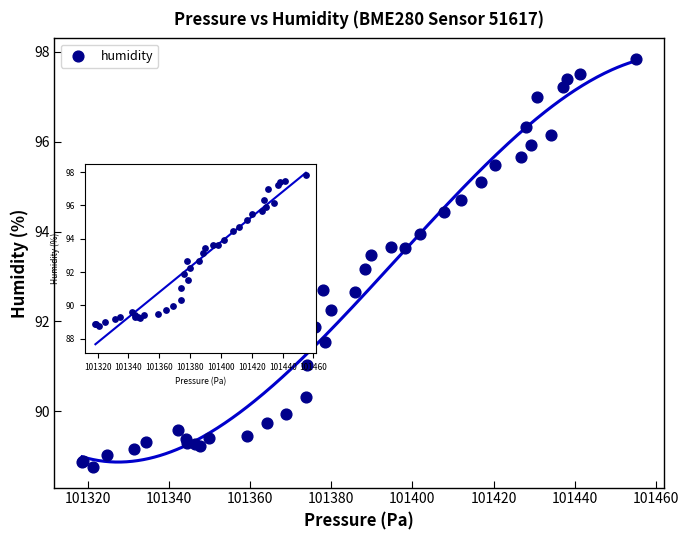

What Y value in the scatter plot is closest to 93?

93.2